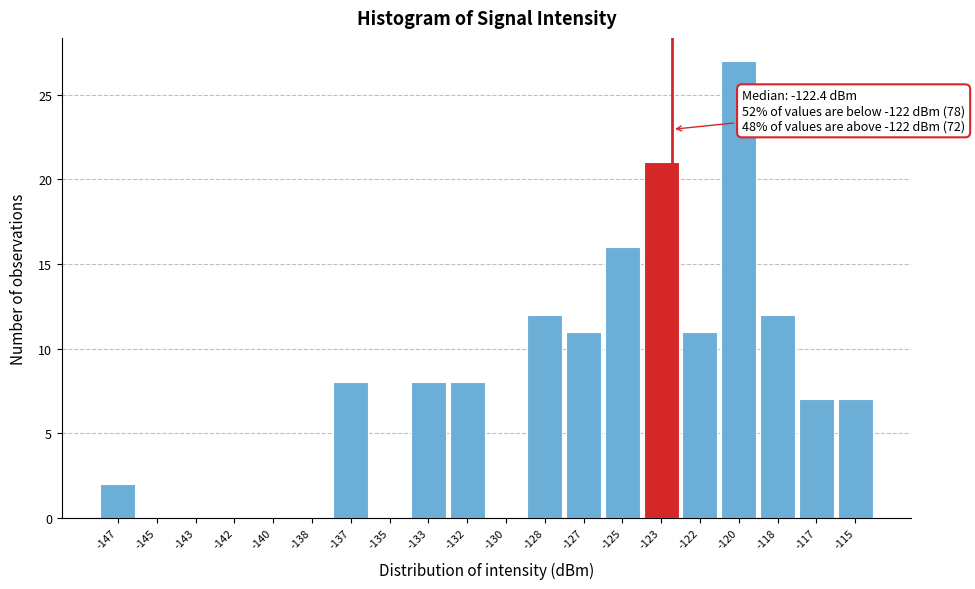

Reading left to right, list all the values displayed in this chart.

-147=2	-145=0	-143=0	-142=0	-140=0	-138=0	-137=8	-135=0	-133=8	-132=8	-130=0	-128=12	-127=11	-125=16	-123=21	-122=11	-120=27	-118=12	-117=7	-115=7